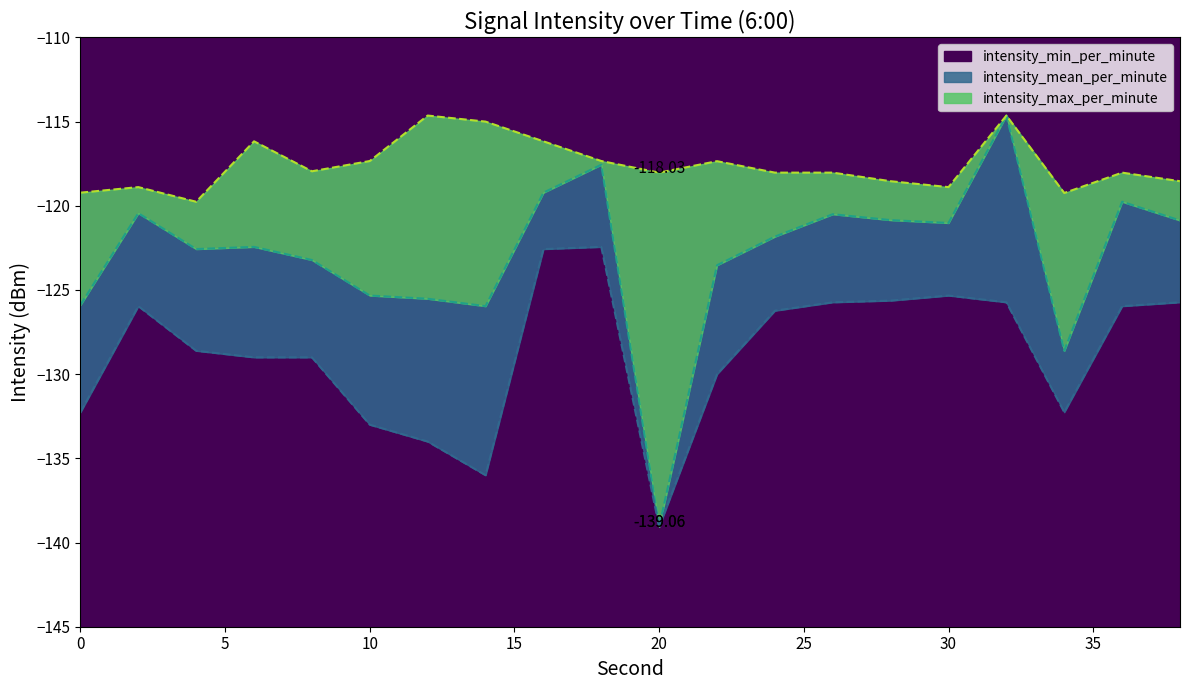

Which series has the widest spread of values?

intensity_mean_per_minute